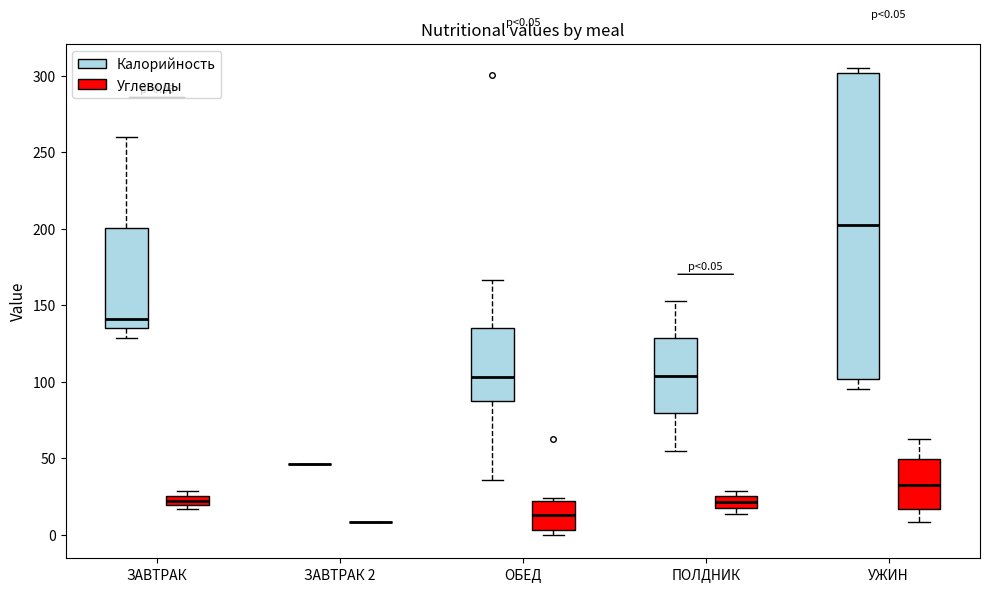

Comparing the boxes themselves (not the whiskers), which one is the tallest?

УЖИН (Калорийность)